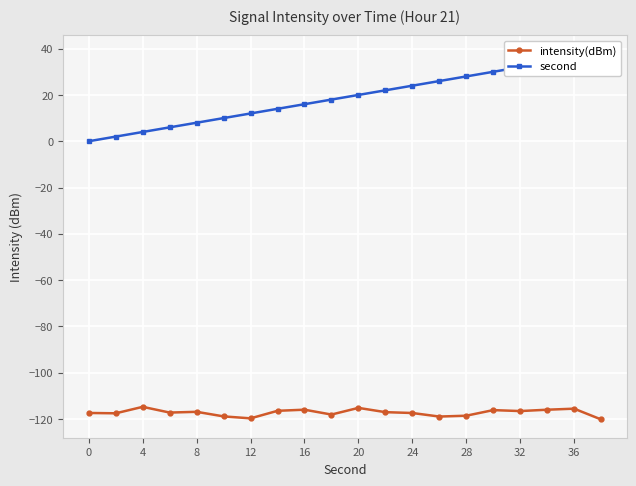

How many data points in intensity(dBm) are above -117?

9